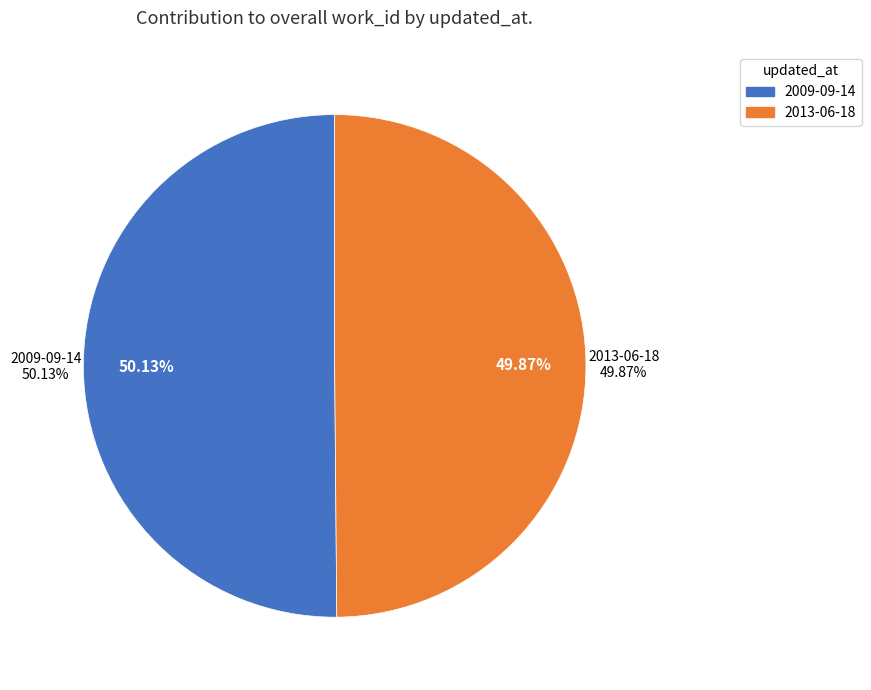

How many slices are in this pie chart?

2